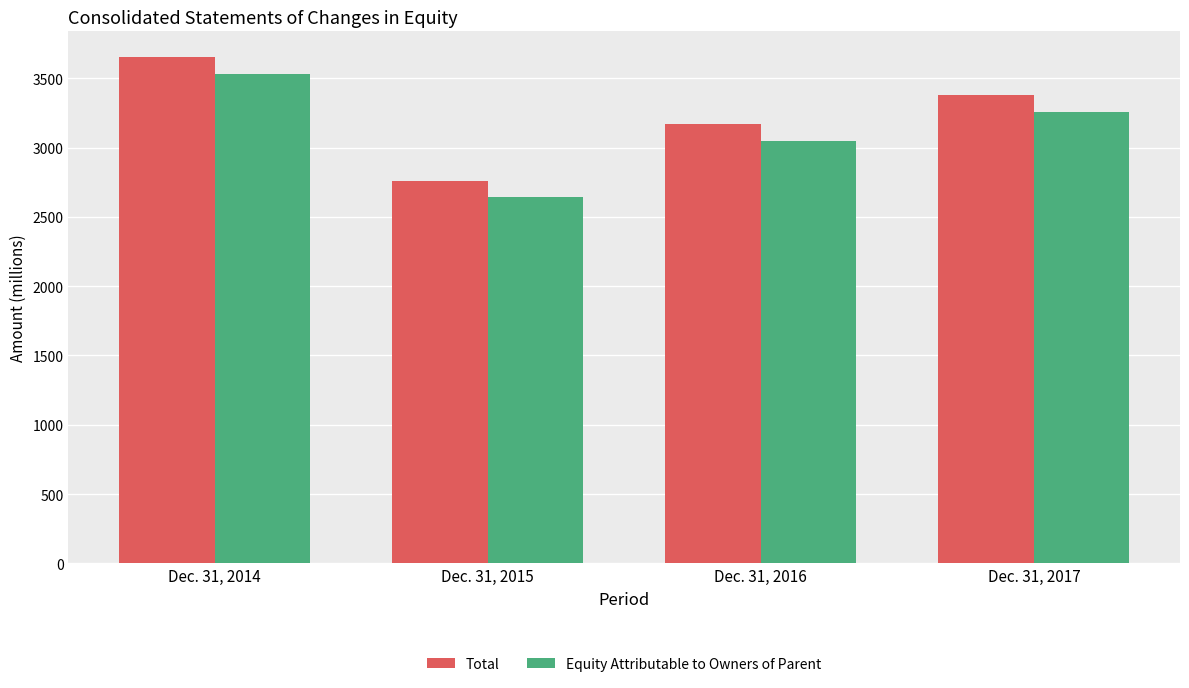

How many distinct data groups are displayed?

2